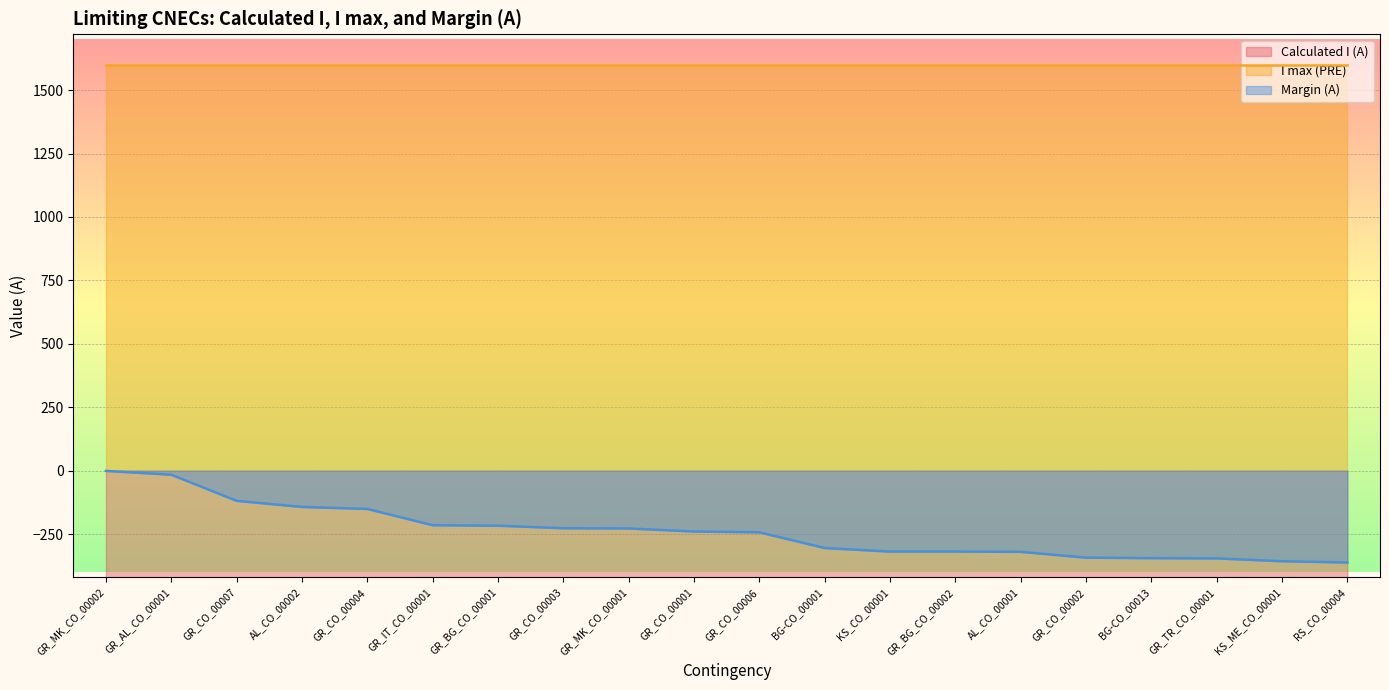

The value of Margin (A) at AL_CO_00002 is -68. True or false?

False